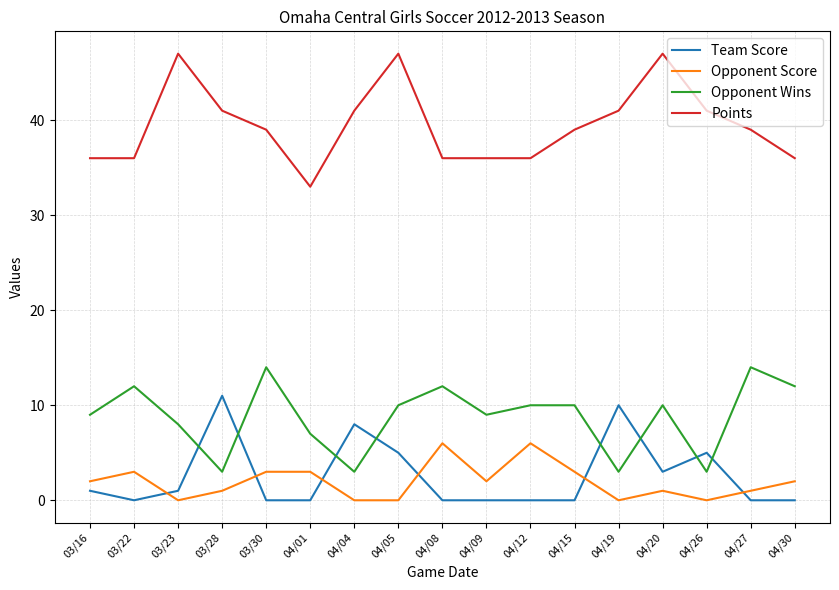

Where does the Opponent Wins series first go above 10?

03/22